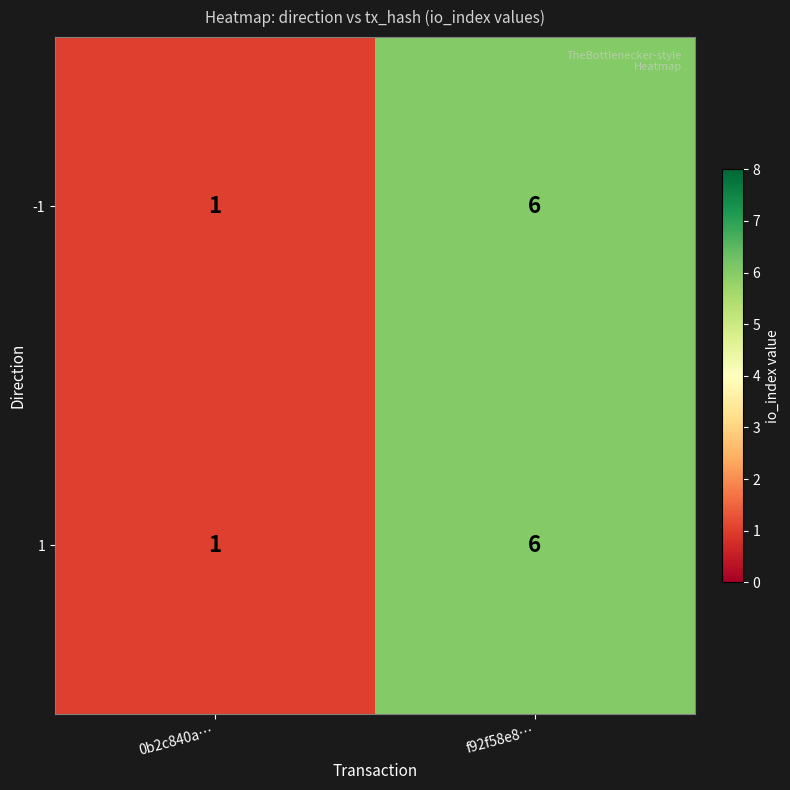

At which category is the sum across all series the highest?

f92f58e8…